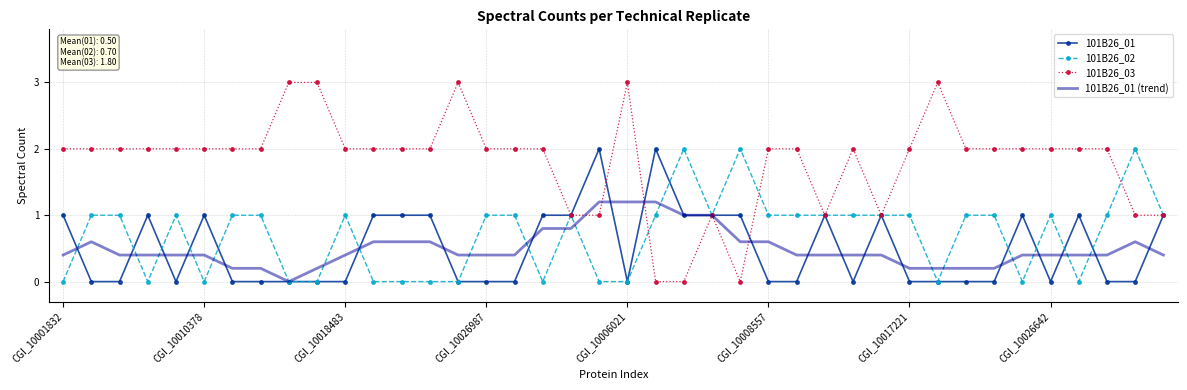

How many categories are shown in the chart?

40